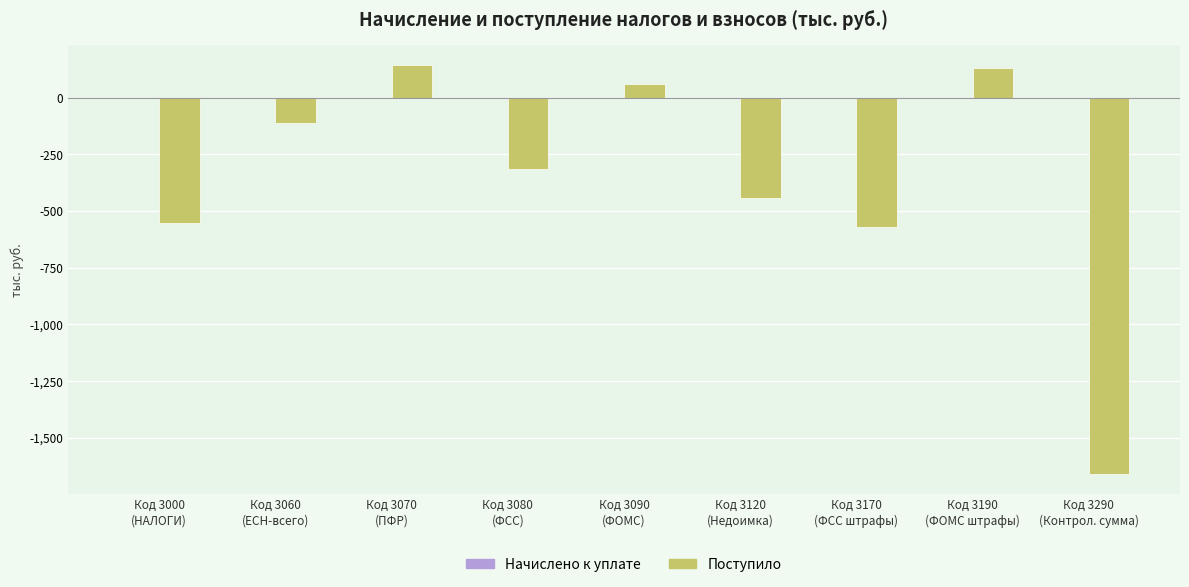

What is the difference between the second highest and minimum values?

1790